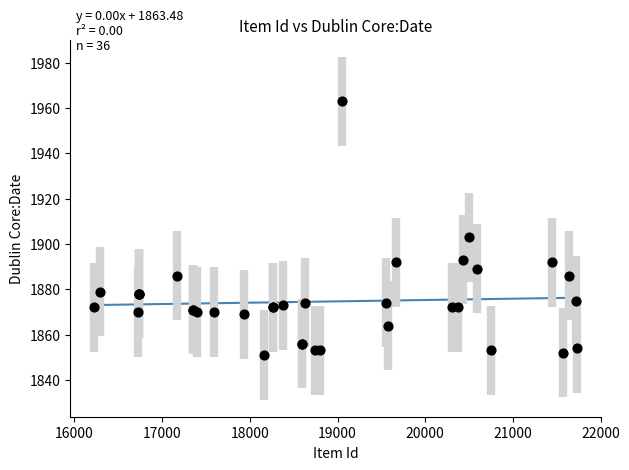

What Y value in the scatter plot is closest to 1907?

1903